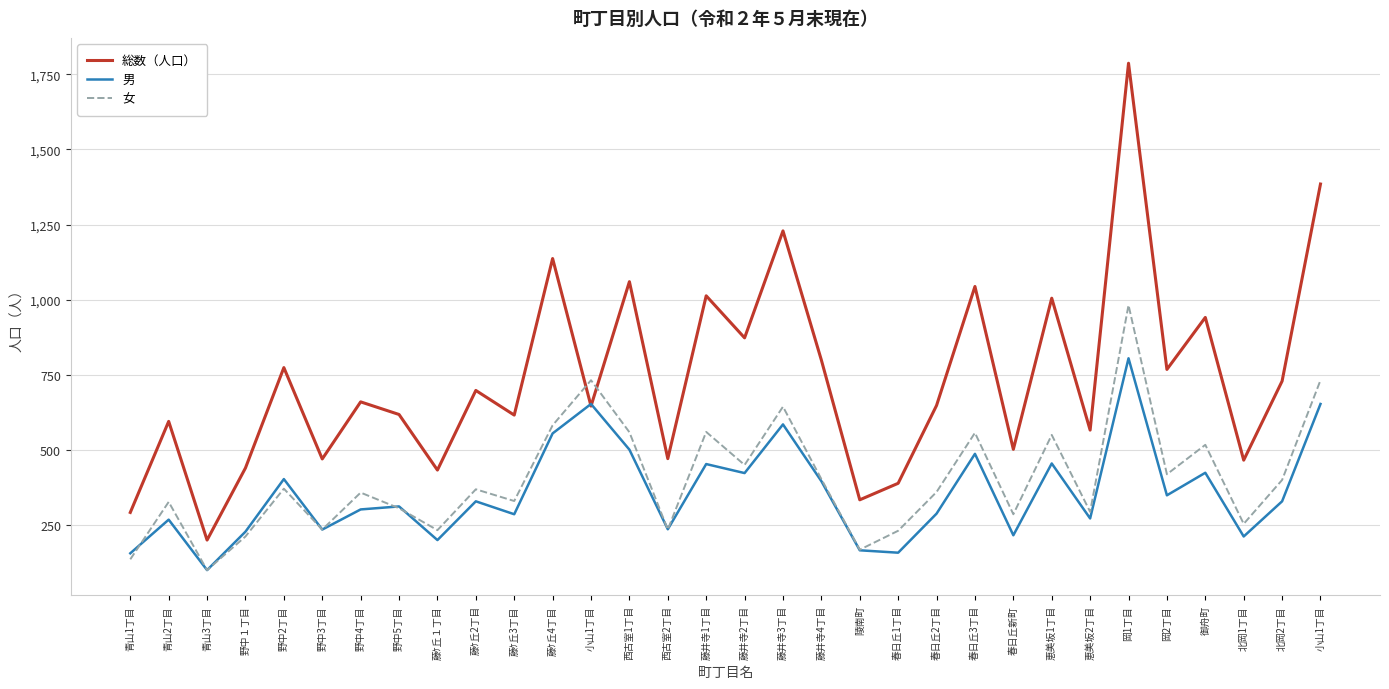

How many interior local valleys does the 男 series have?

11